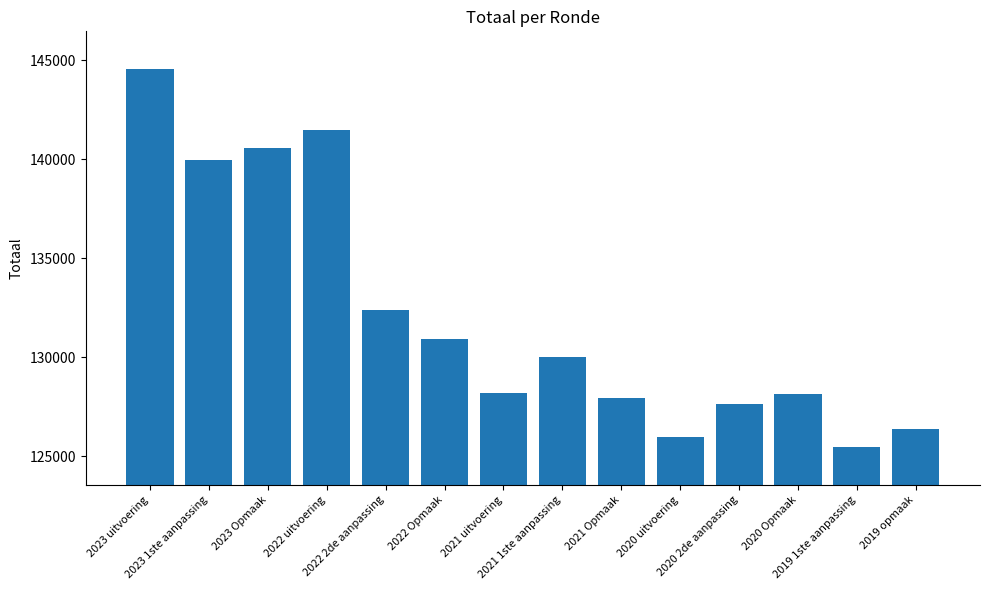

What is the value of the 9th bar from the left?

127964